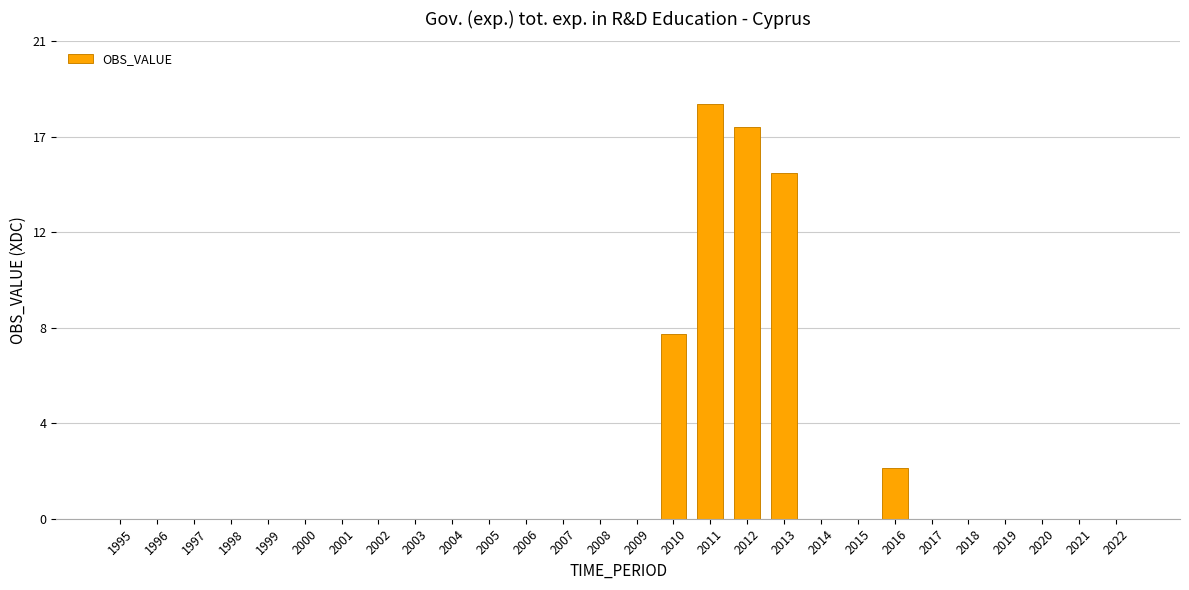

What is the difference between the maximum and minimum values?

18.0